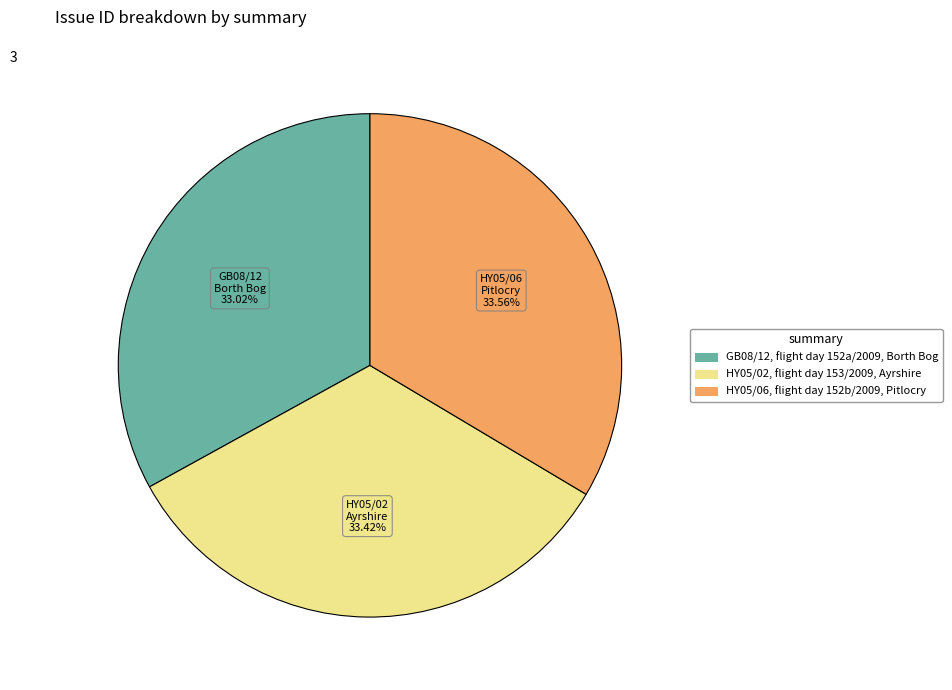

How much of the chart is everything except HY05/06, flight day 152b/2009, Pitlocry?

66.4%